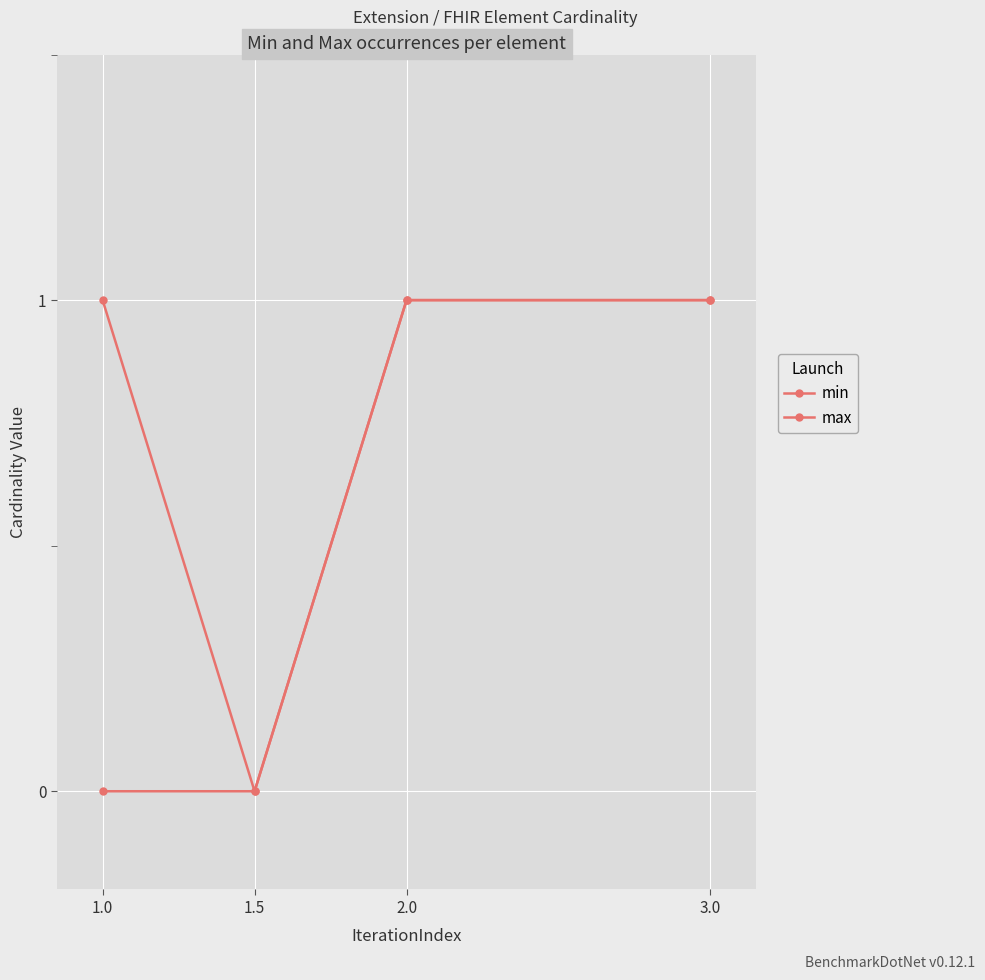

How many categories are shown in the chart?

4